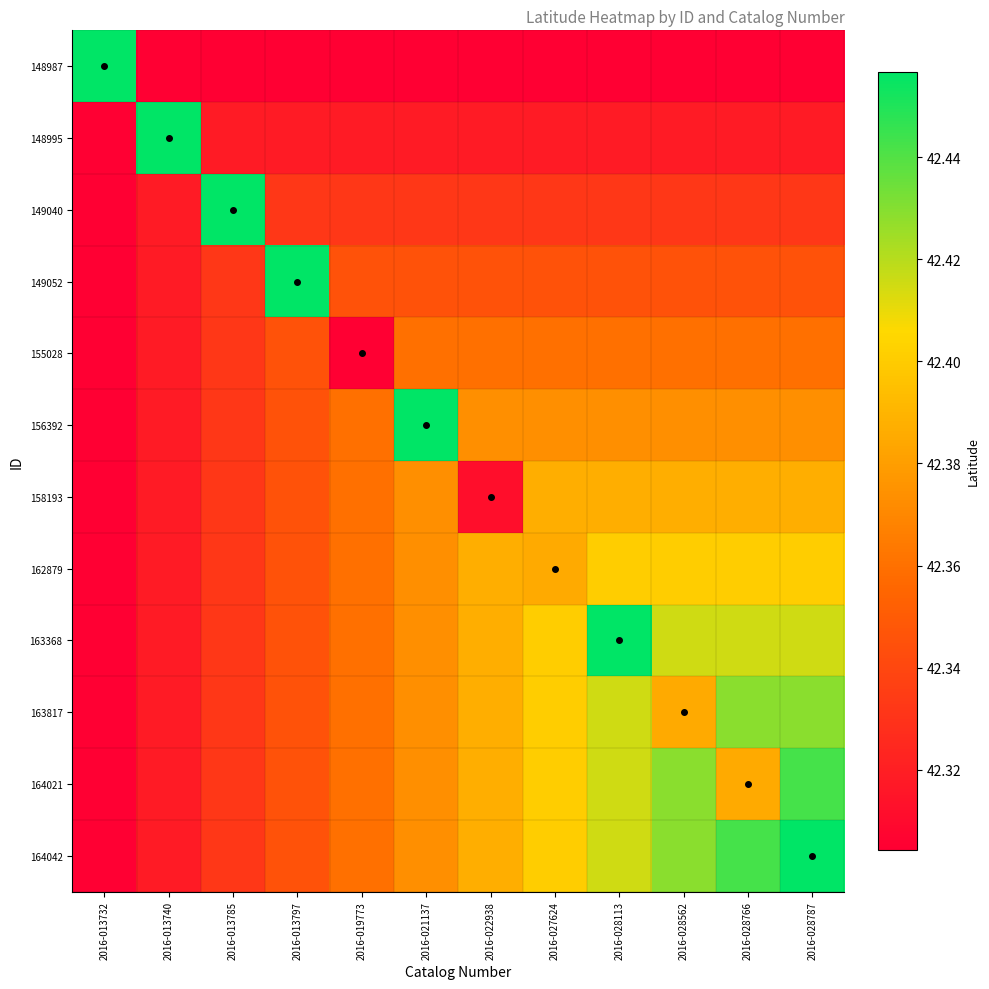

How many distinct data groups are displayed?

12